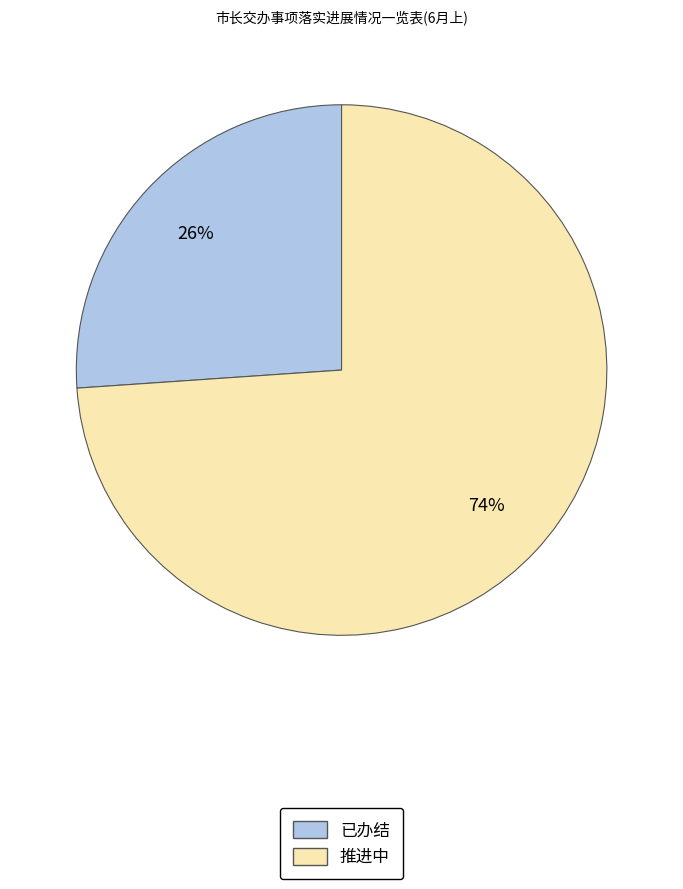

To the nearest percent, what is the average slice percentage?

50%